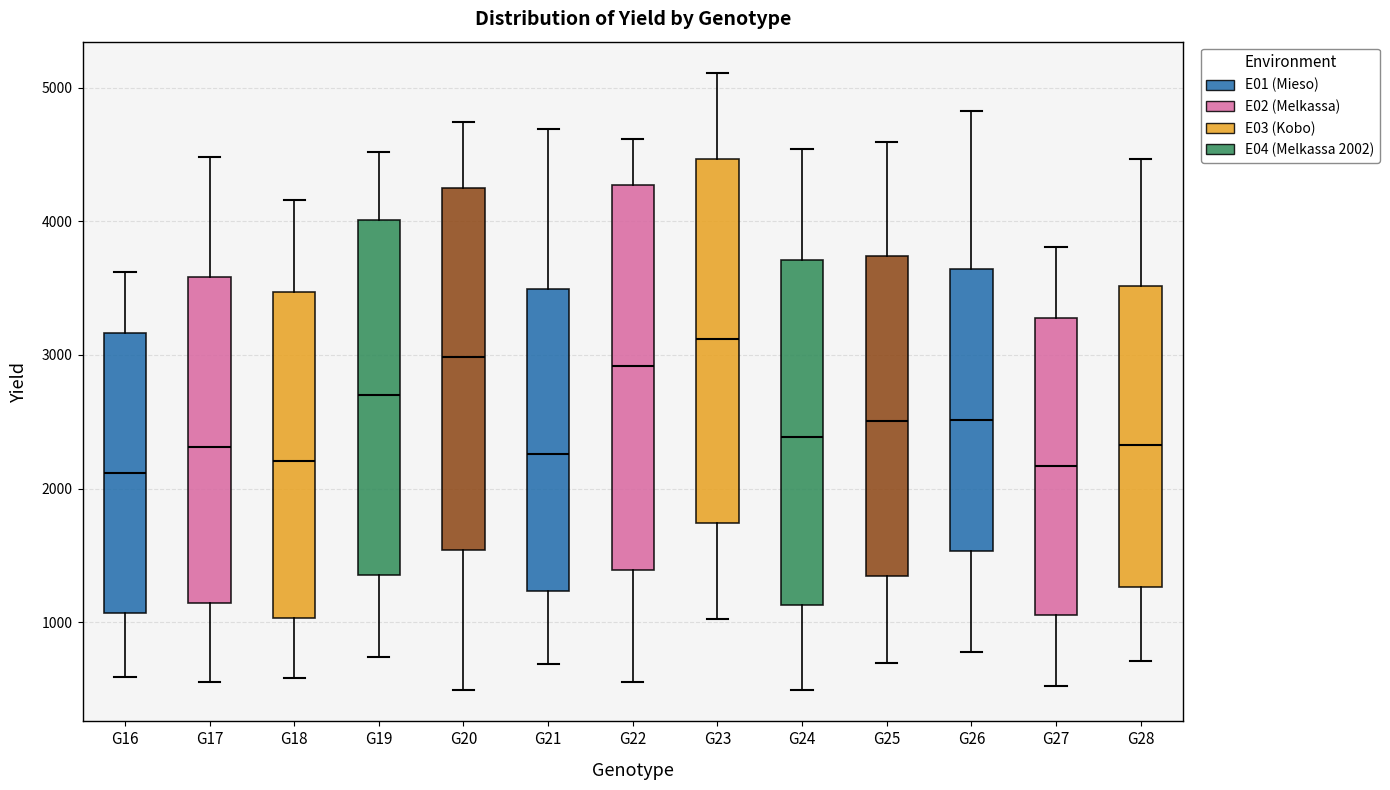

Which box has the highest median line?

G23